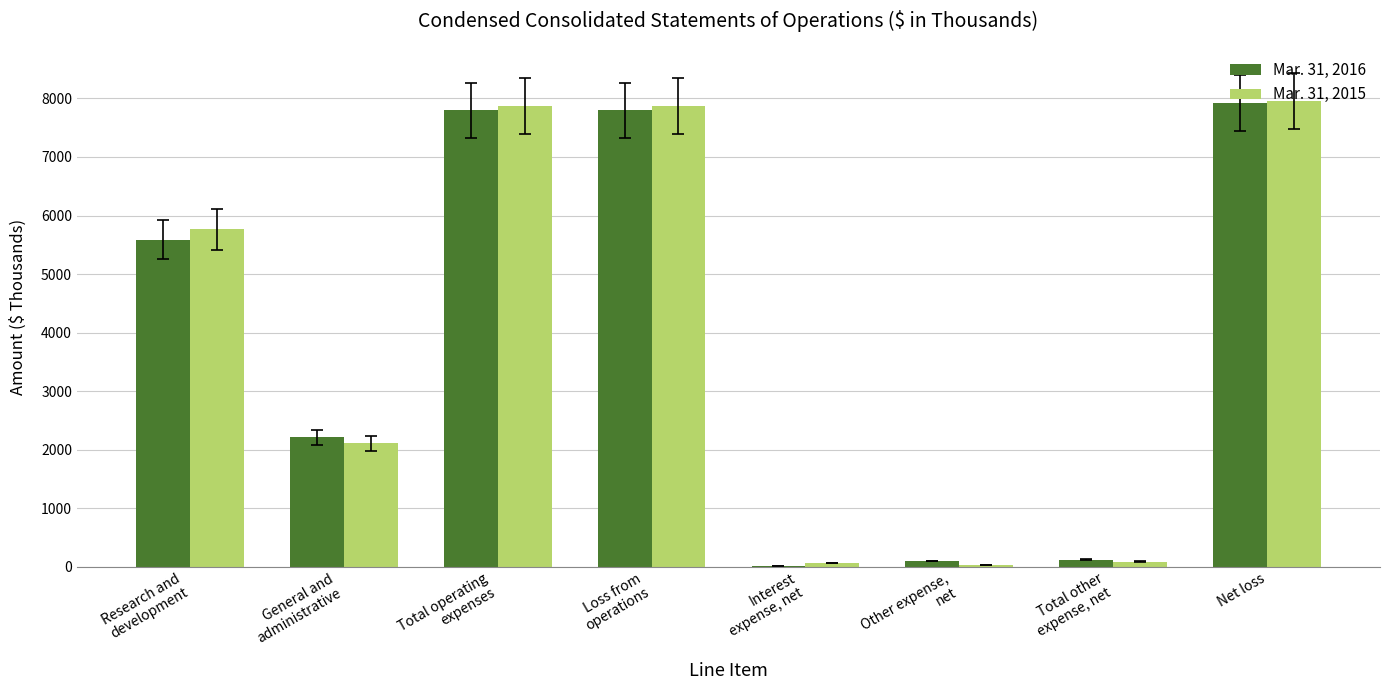

Does the chart contain stacked bars?

No